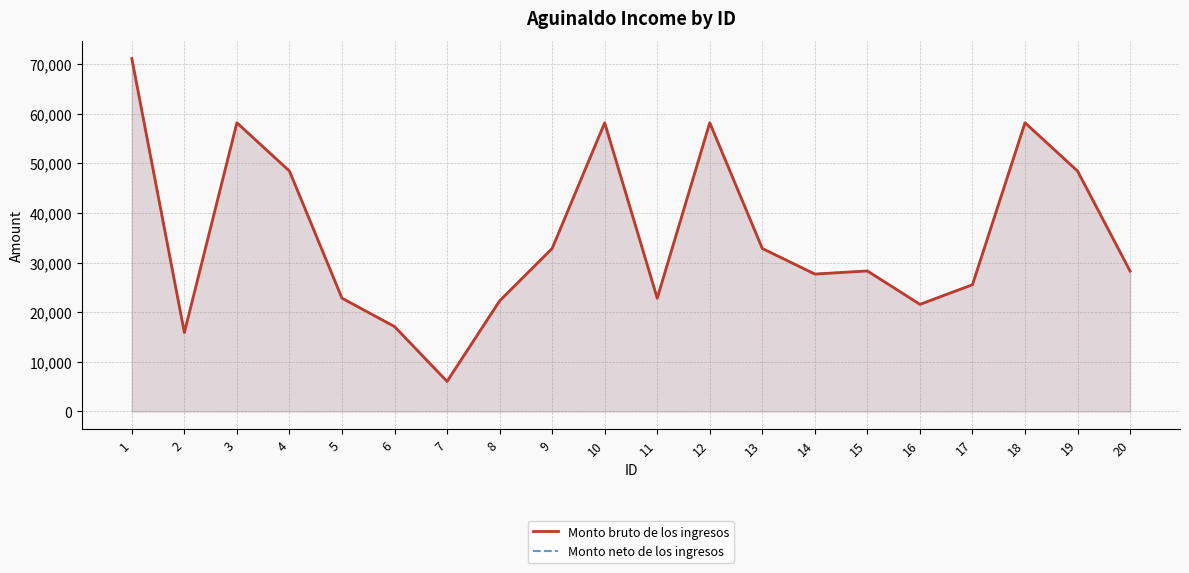

Rank the series at 13 from lowest to highest value.

Monto bruto de los ingresos, Monto neto de los ingresos